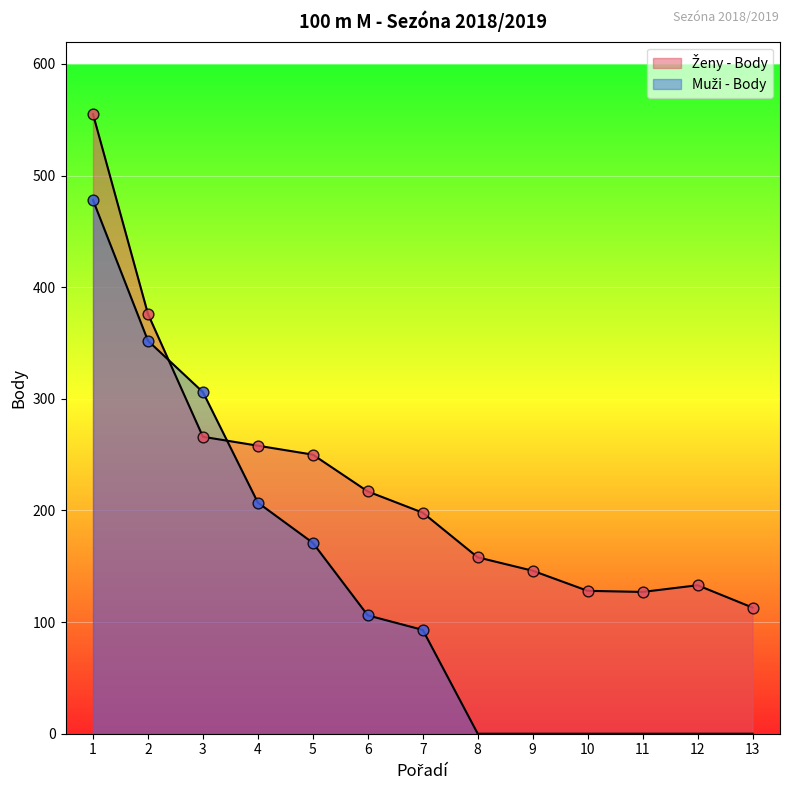

Which series contains the lowest Y value?

Muži - Body